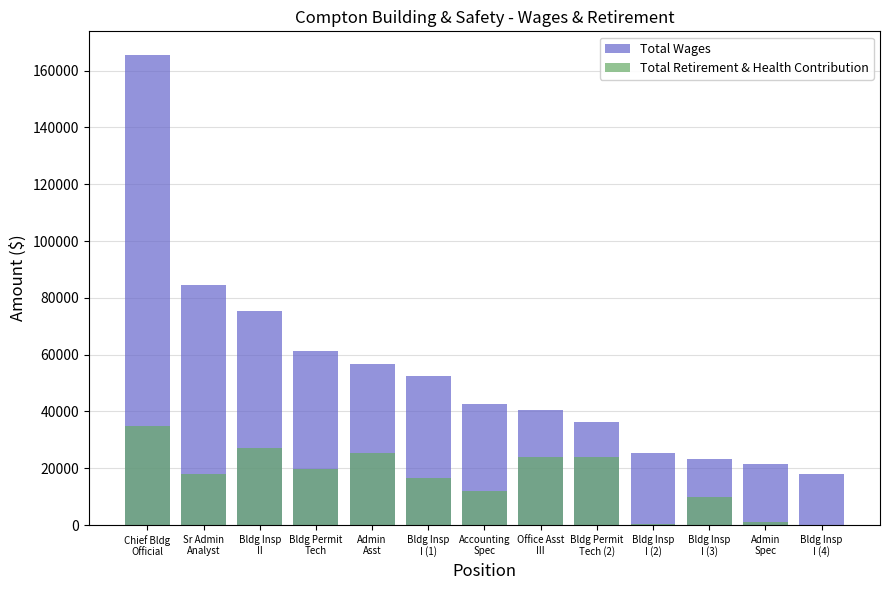

Is the value of Total Wages at Bldg Permit
Tech (2) greater than the value of Total Retirement & Health Contribution at Bldg Insp
I (3)?

Yes